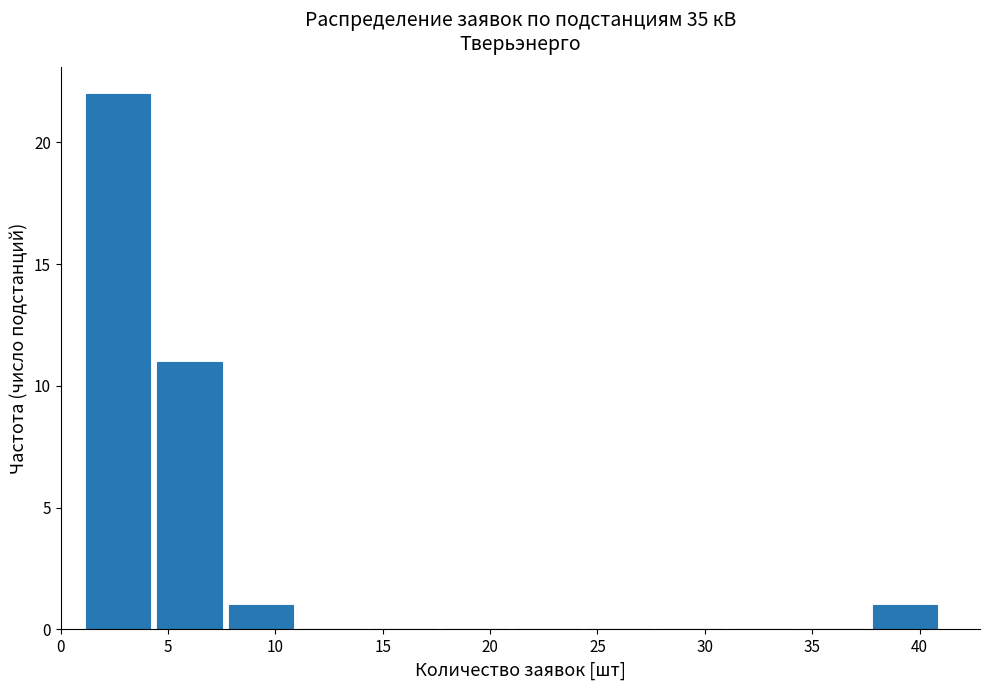

Which range on the x-axis has the tallest bar?

1.0 to 4.5